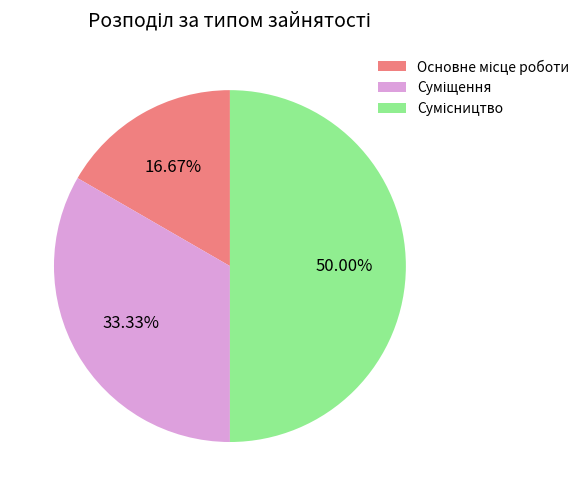

How many segments does this pie chart have?

3